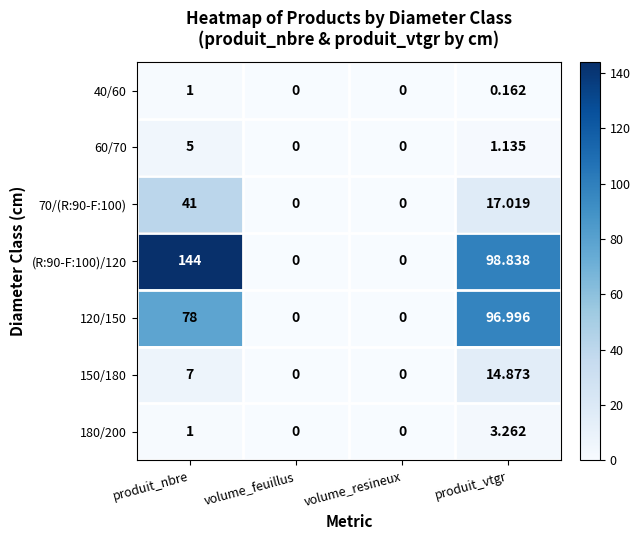

At which label does 150/180 reach its peak?

produit_vtgr